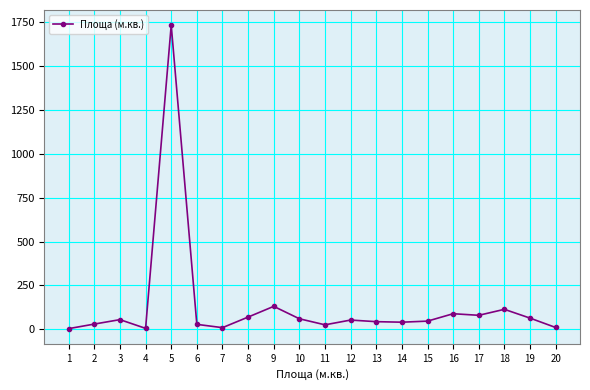

What is the greatest value displayed?

1734.0